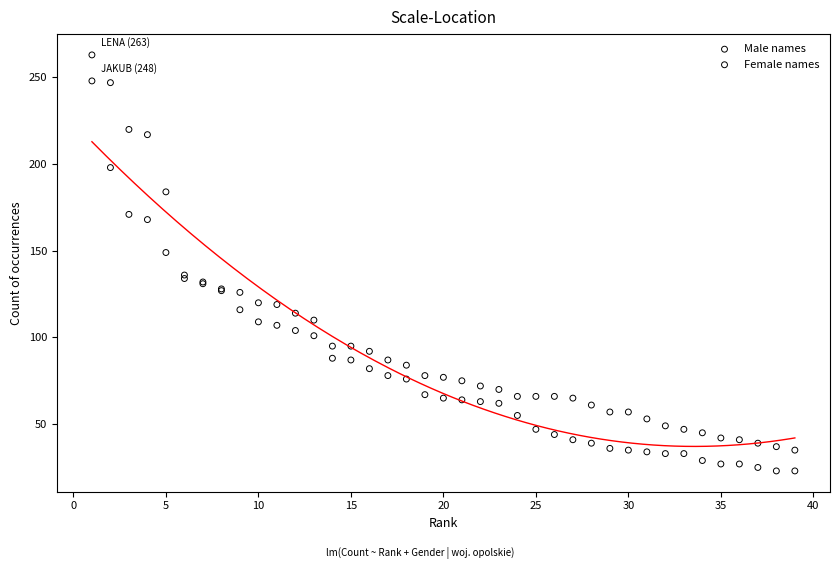

What are all the series names shown in the legend?

Male names, Female names